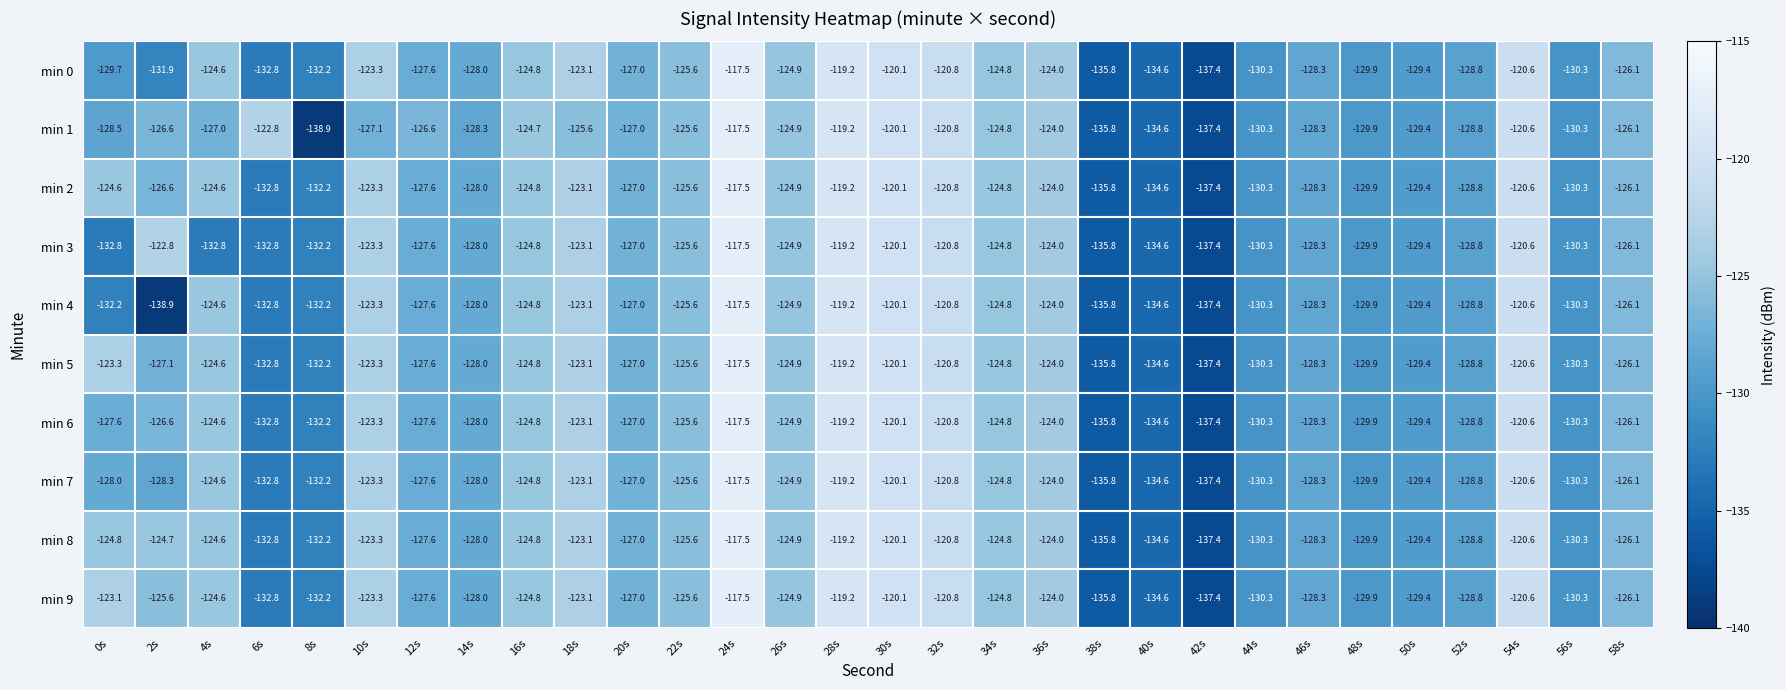

What is the difference between the min 7 values at 58s and 12s?

1.5